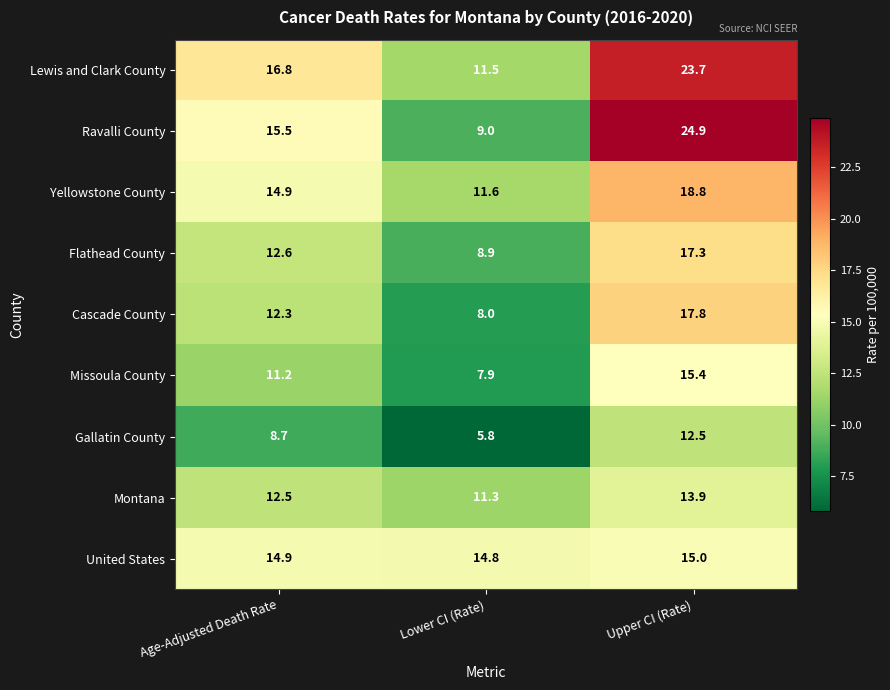

Which series changed the most between Age-Adjusted Death Rate and Upper CI (Rate)?

Ravalli County